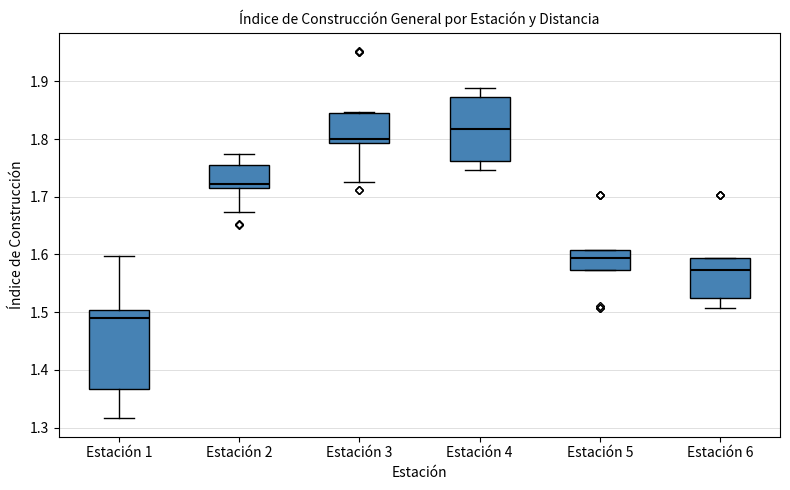

Reading left to right, transcribe this box plot: for each box, give where its median line is, the range the box spans, and where its two whiskers end, as read against the y-axis. The values are not printed on the chart, so give them approximately, as read against the axis.

Estación 1: median 1.49, box 1.37 to 1.50, whiskers 1.32 to 1.60
Estación 2: median 1.72 (just above the box's lower edge), box 1.72 to 1.75, whiskers 1.67 to 1.77
Estación 3: median 1.80, box 1.79 to 1.84, whiskers 1.72 to 1.85
Estación 4: median 1.82, box 1.76 to 1.87, whiskers 1.75 to 1.89
Estación 5: median 1.59, box 1.57 to 1.61, whiskers 1.57 to 1.61
Estación 6: median 1.57, box 1.53 to 1.59, whiskers 1.51 to 1.59